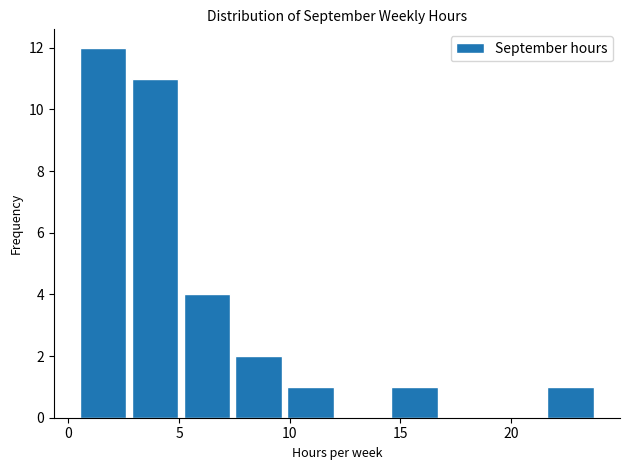

Which range on the x-axis has the tallest bar?

0.50 to 2.85